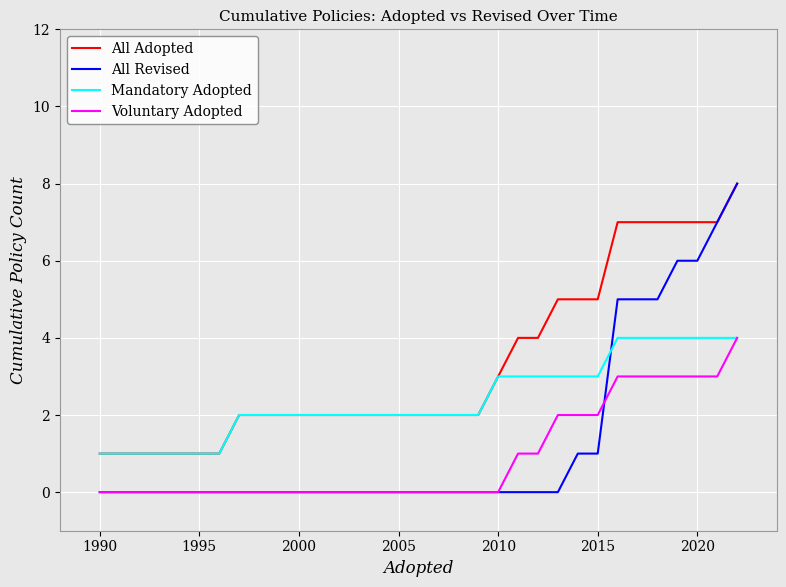

What is the maximum value shown in the chart?

8